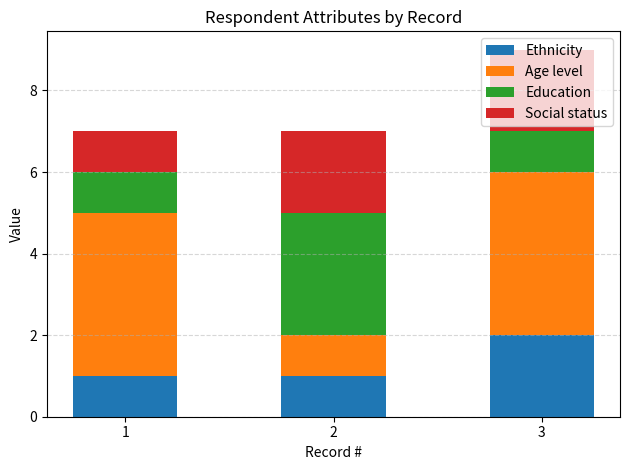

How many categories are shown in the chart?

3